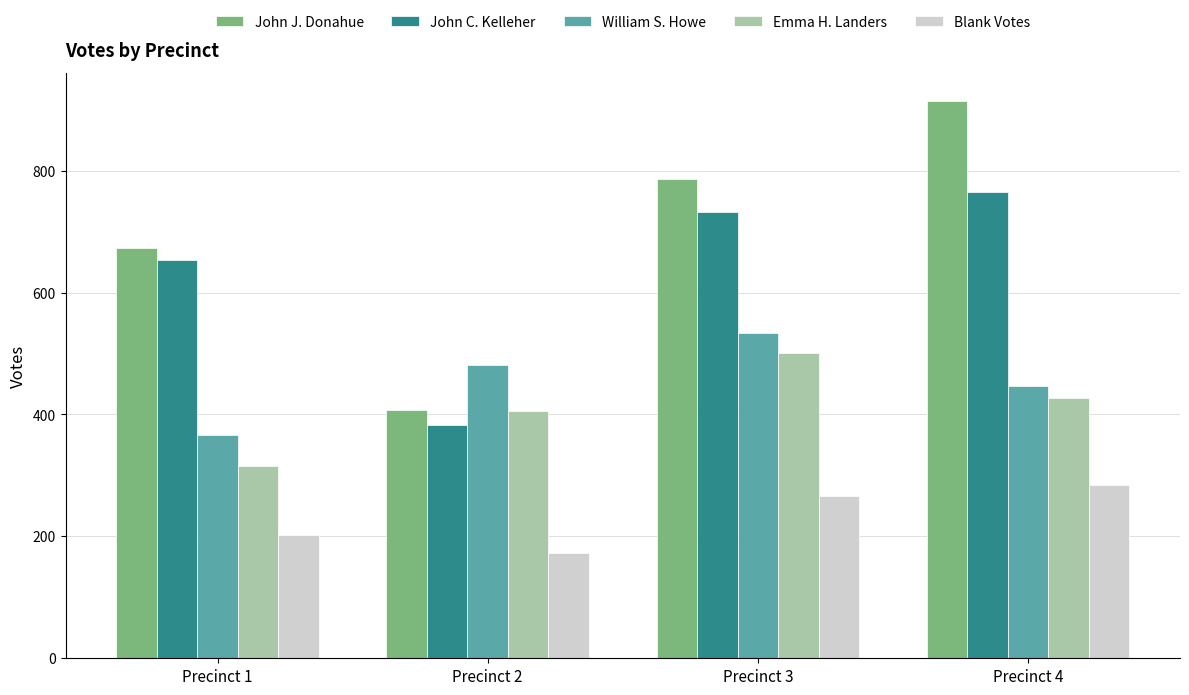

List the series in order of their peak value, lowest first.

Blank Votes, Emma H. Landers, William S. Howe, John C. Kelleher, John J. Donahue